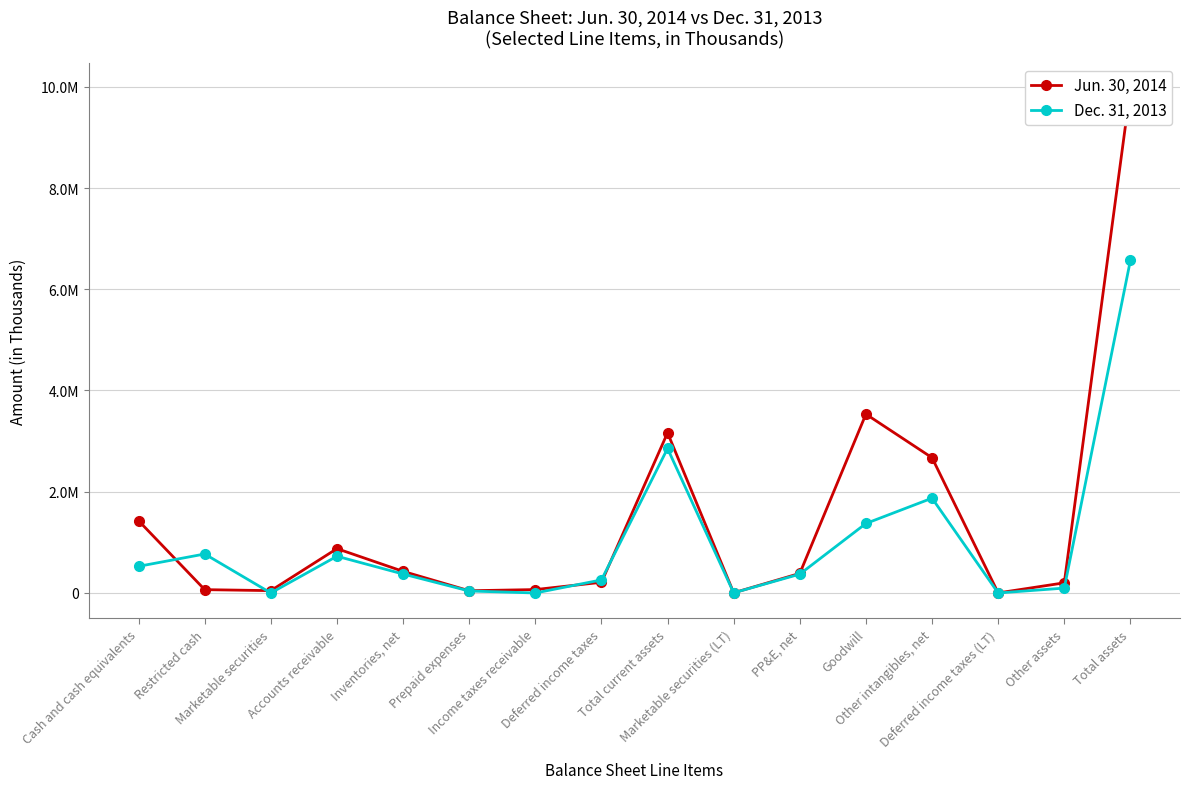

What is the difference between the Dec. 31, 2013 values at Total assets and Cash and cash equivalents?

6045259